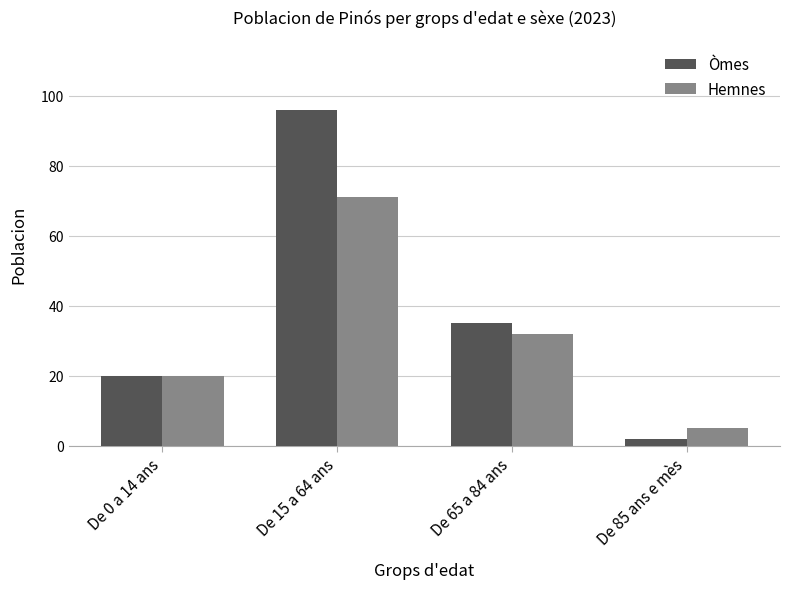

What is the lowest value of the Hemnes series?

5